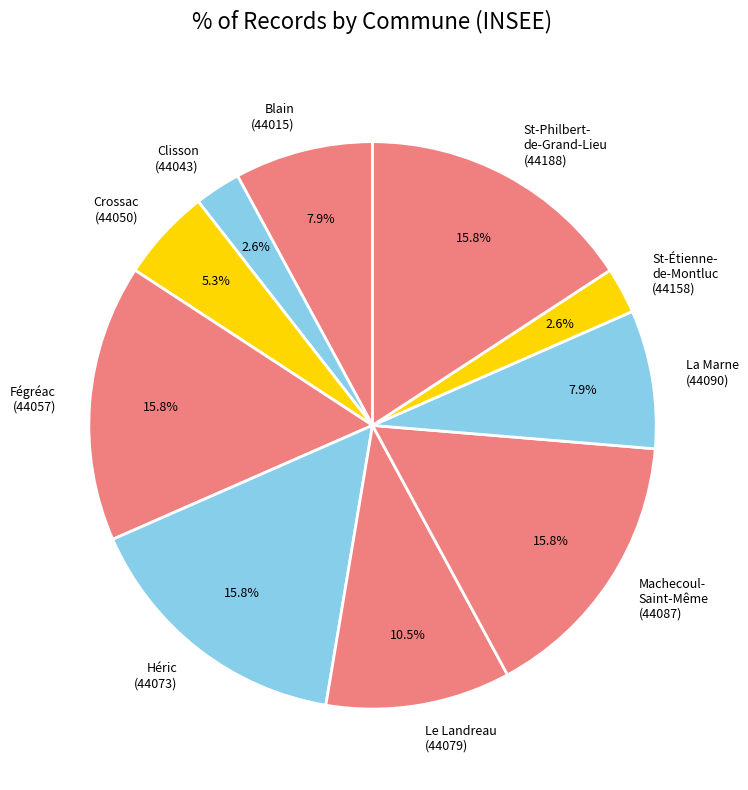

Approximately how many times larger is the value at Blain (44015) compared to Fégréac (44057)?

0.5